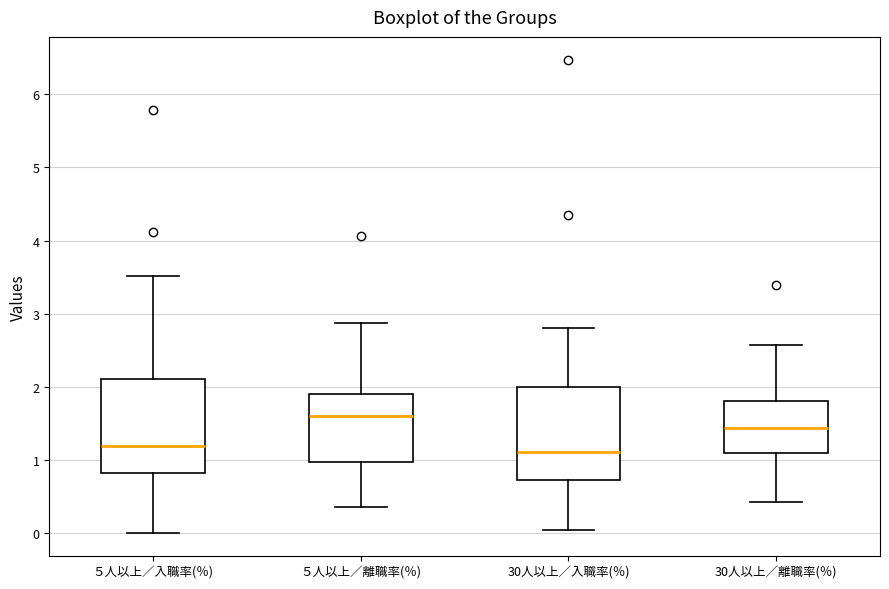

Reading left to right, read every box against the y-axis: the position of its median line, the range the box covers, and the ends of its whiskers. The values are not printed on the chart, so give them approximately, as read against the axis.

５人以上／入職率(％): median 1.2, box 0.8 to 2.1, whiskers 0.0 to 3.5
５人以上／離職率(％): median 1.6, box 1.0 to 1.9, whiskers 0.4 to 2.9
30人以上／入職率(％): median 1.1, box 0.7 to 2.0, whiskers 0.1 to 2.8
30人以上／離職率(％): median 1.4, box 1.1 to 1.8, whiskers 0.4 to 2.6